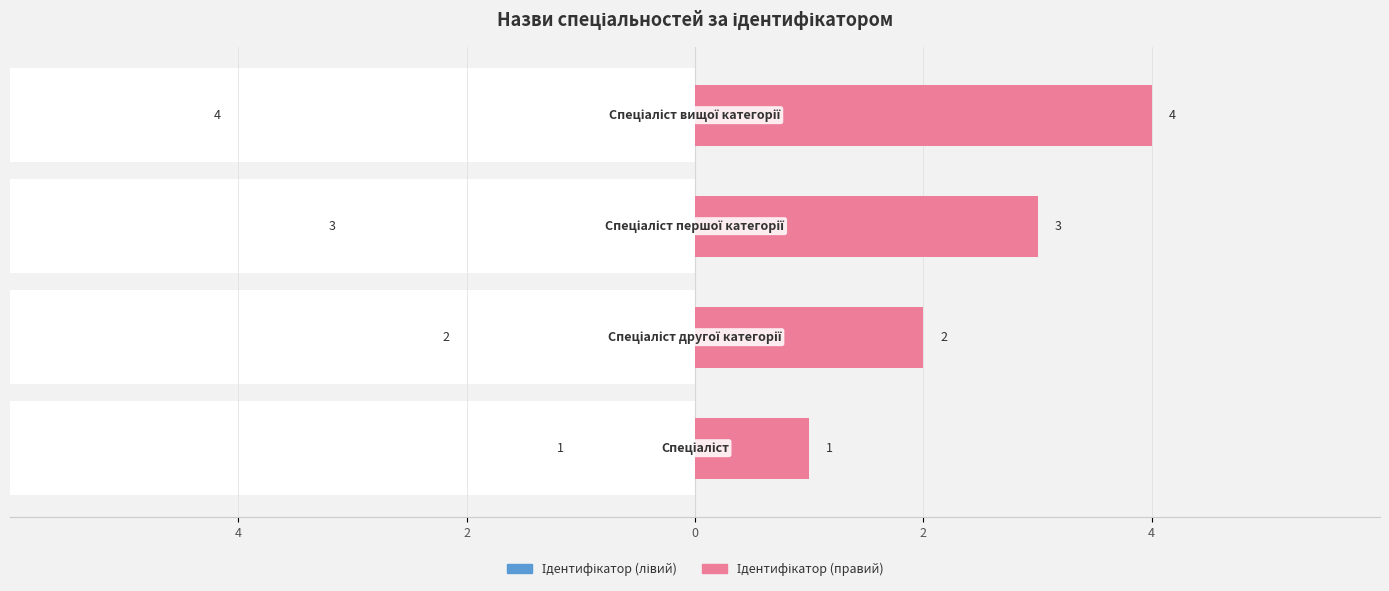

The value of Ідентифікатор (правий) at 4 is 1. True or false?

False